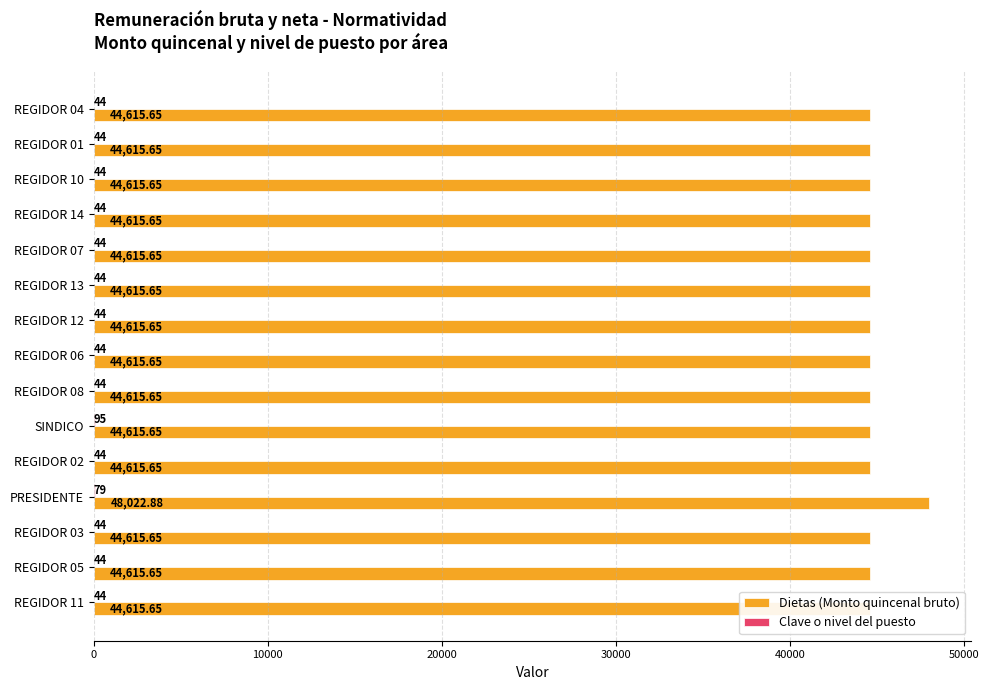

What are all the series names shown in the legend?

Dietas (Monto quincenal bruto), Clave o nivel del puesto